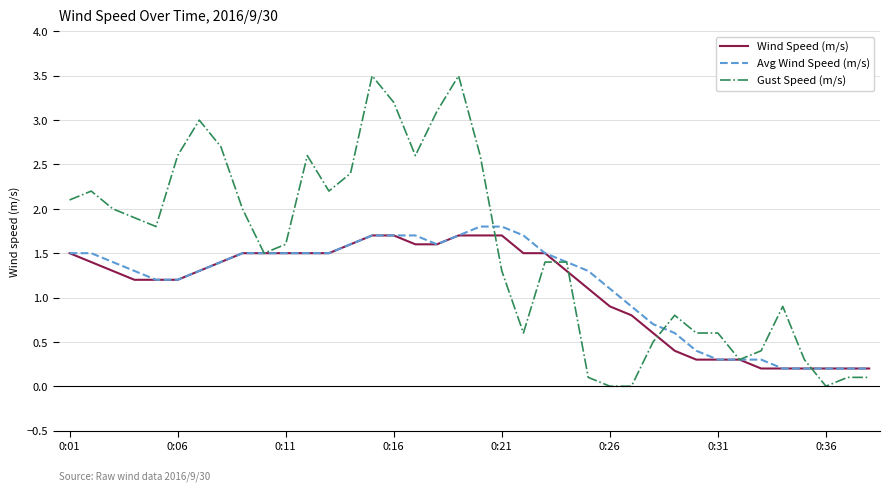

What is the highest value of the Gust Speed (m/s) series?

3.5